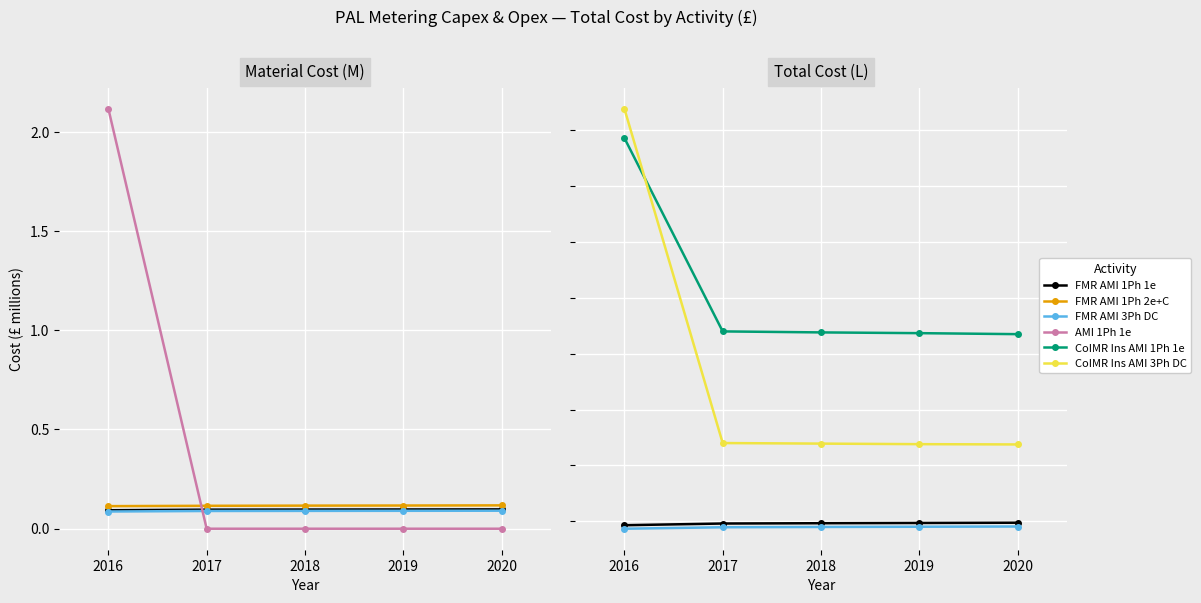

What is the sum of the FMR AMI 1Ph 2e+C values at 2016 and 2017?

0.2